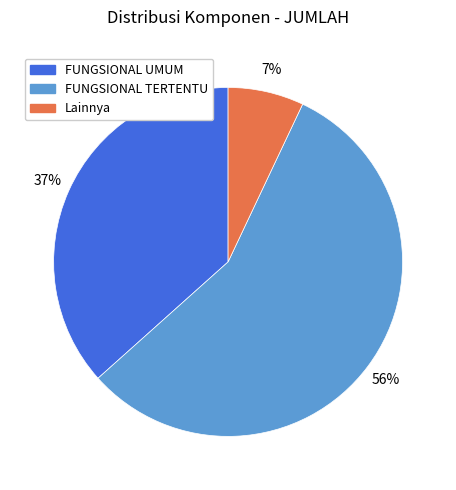

To the nearest percent, what percentage of the pie is Lainnya?

7%